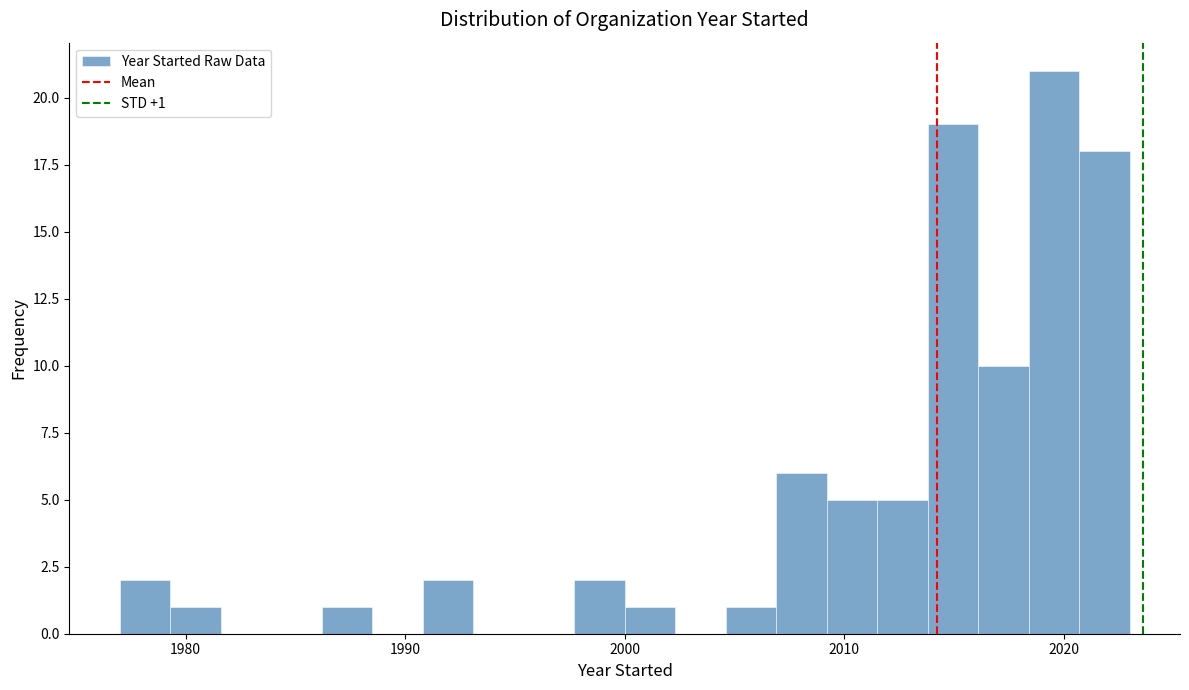

Around what value on the x-axis is the tallest bar? Give the approximate position of its centre, as read against the axis.

2020